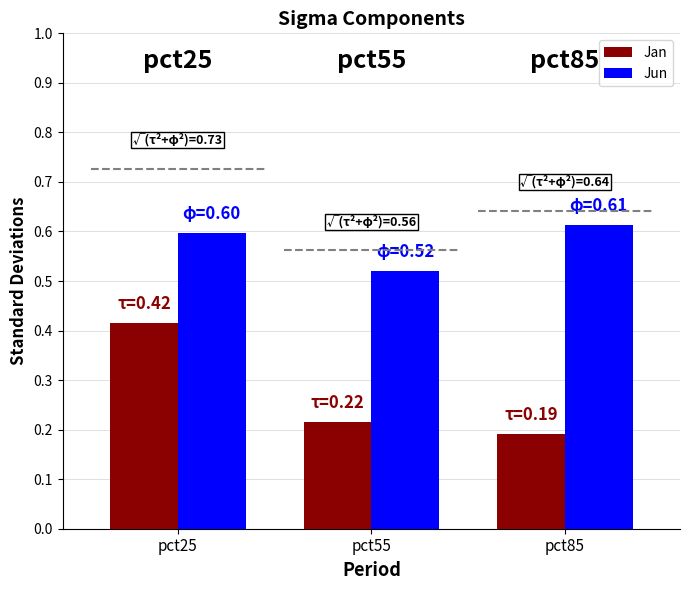

The value of Jan at pct25 is 0.7. True or false?

False